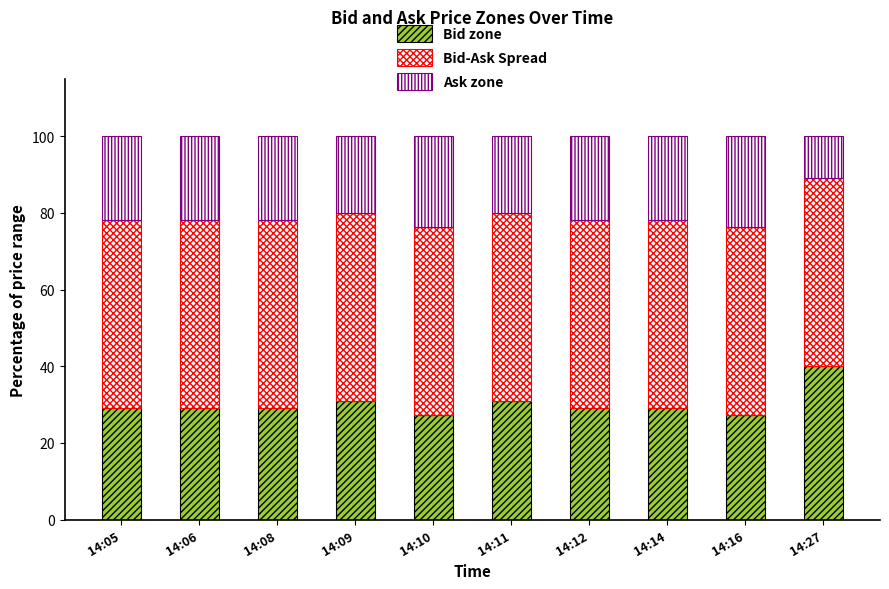

Count the number of data series in this chart.

3